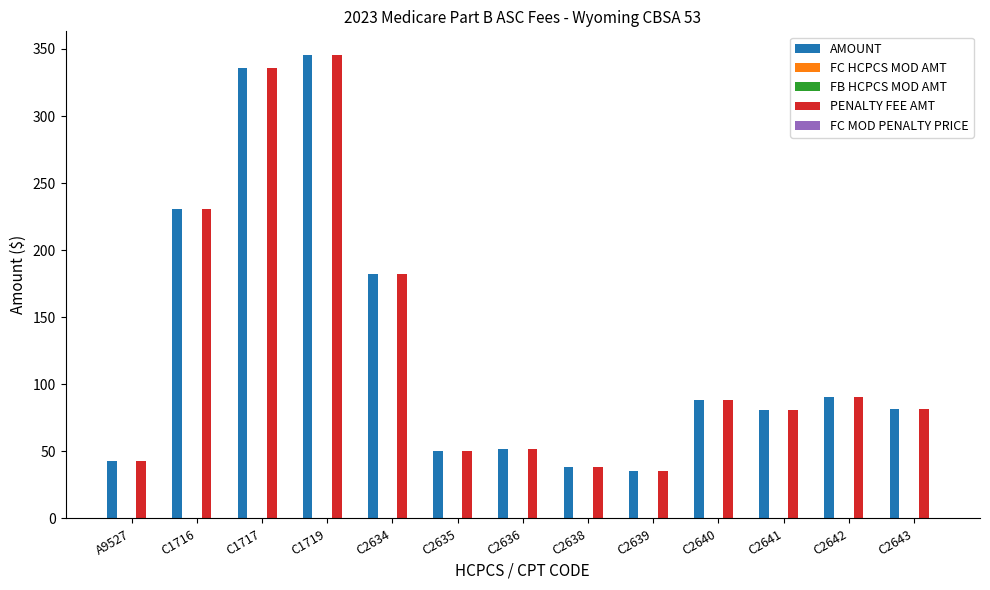

What is the total value across all series at C2642?

181.5